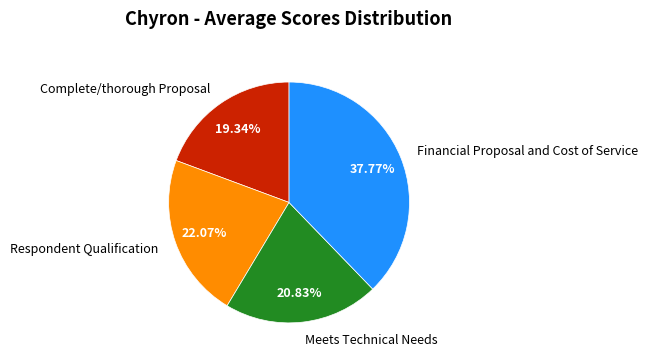

True or false: Respondent Qualification accounts for 22% of the total.

True